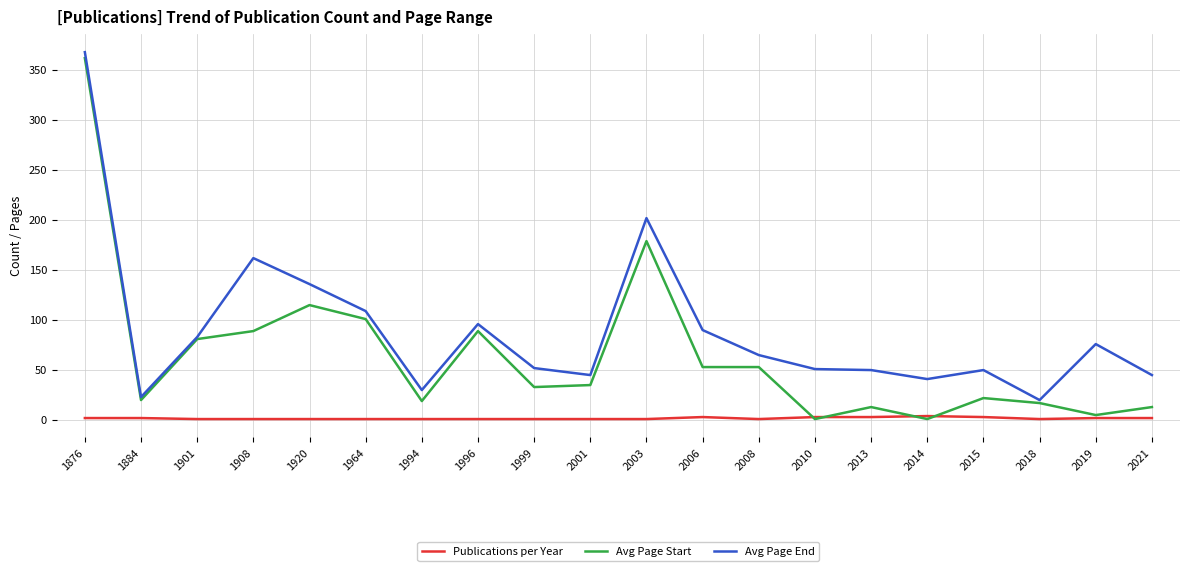

At which category is the sum across all series the highest?

1876